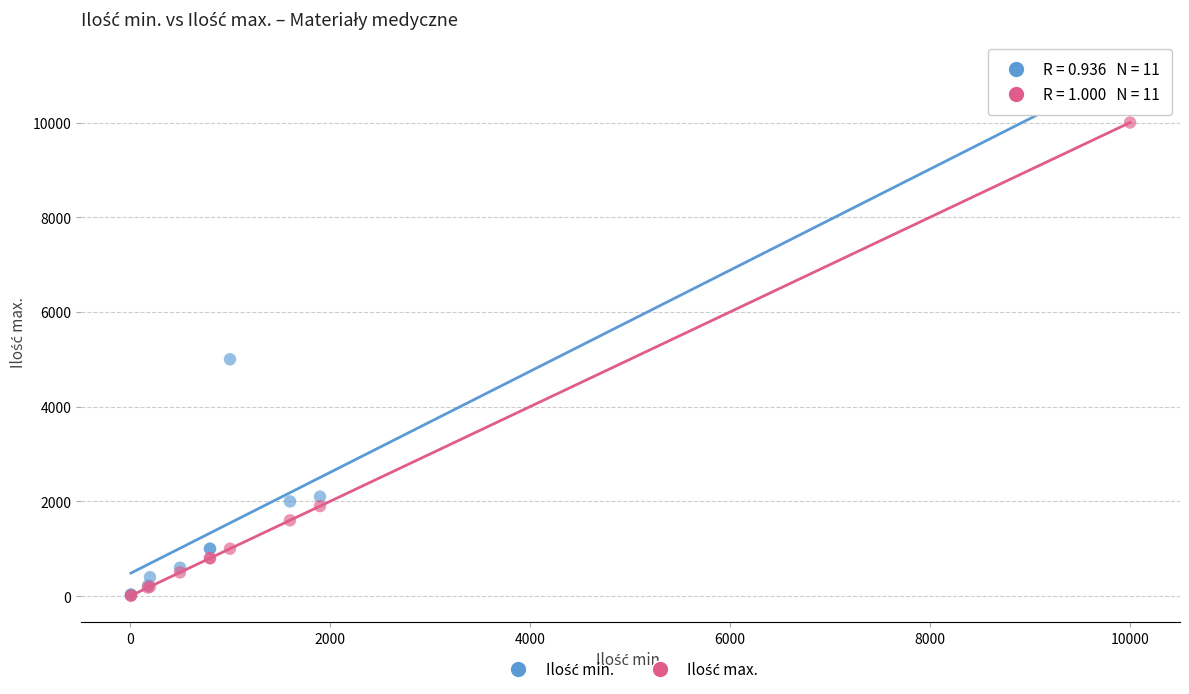

Across all series, what Y value is closest to 5505?

5000